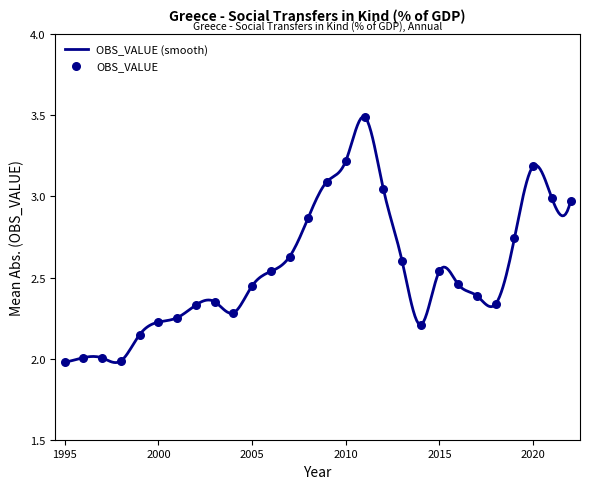

What is the change in value from 1999 to 2000?

+0.1